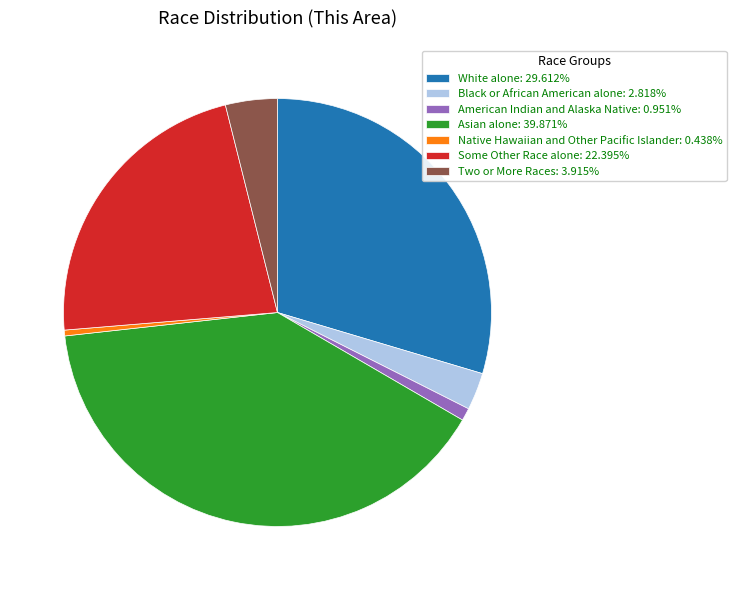

Does American Indian and Alaska Native: 0.951% represent more than half of the total?

No